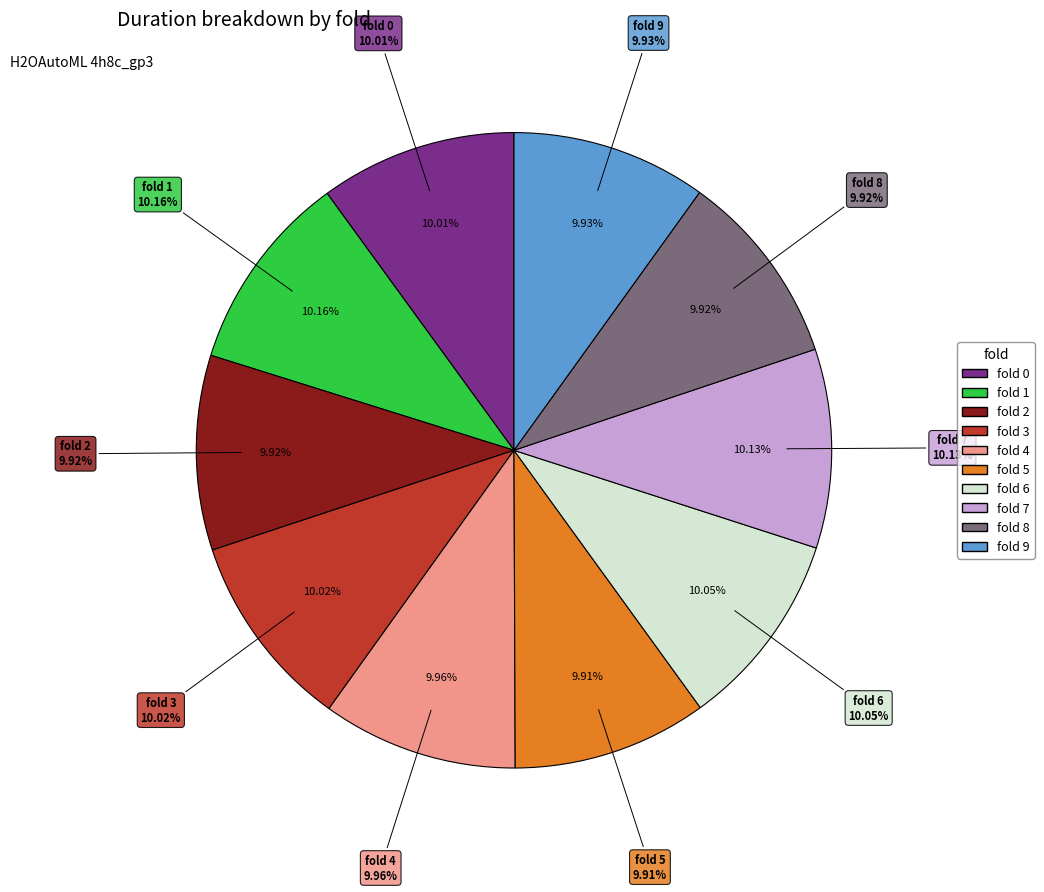

What is the ratio of the value at fold 6 to the value at fold 4?

1.0